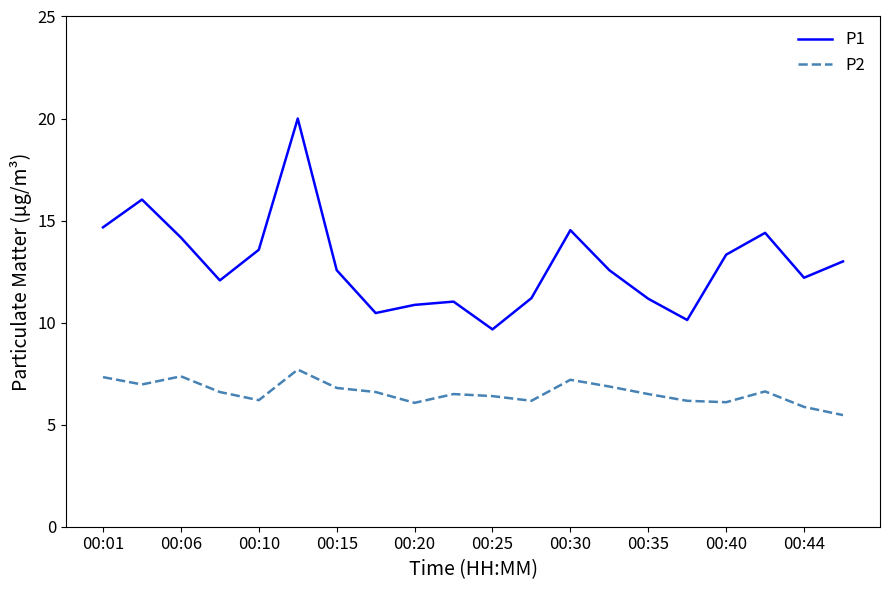

True or false: P1 and P2 intersect in this chart.

False